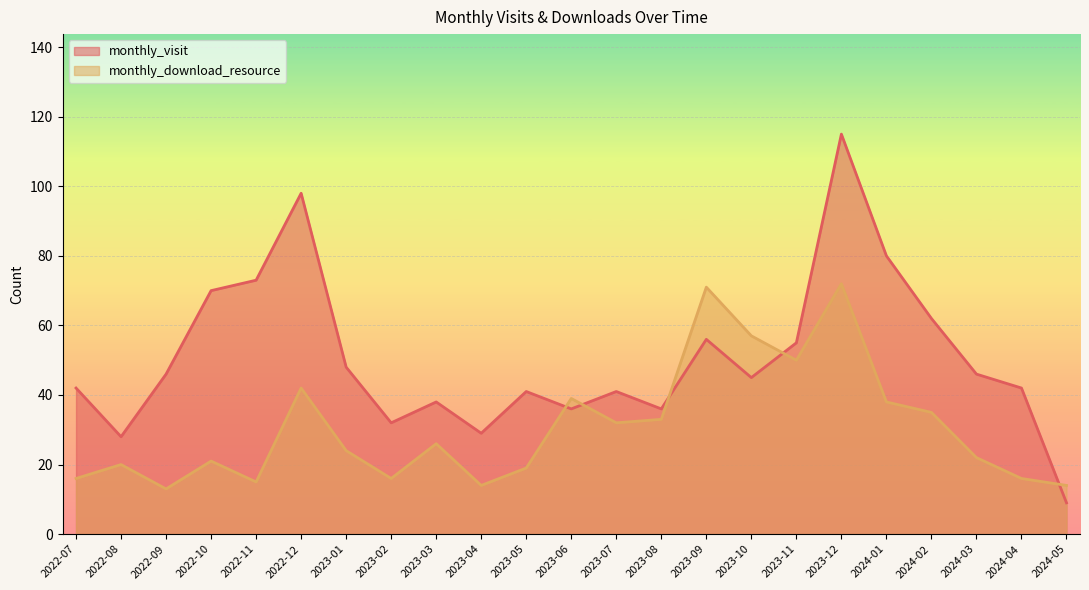

True or false: monthly_visit has a value of 83 at 2023-09.

False